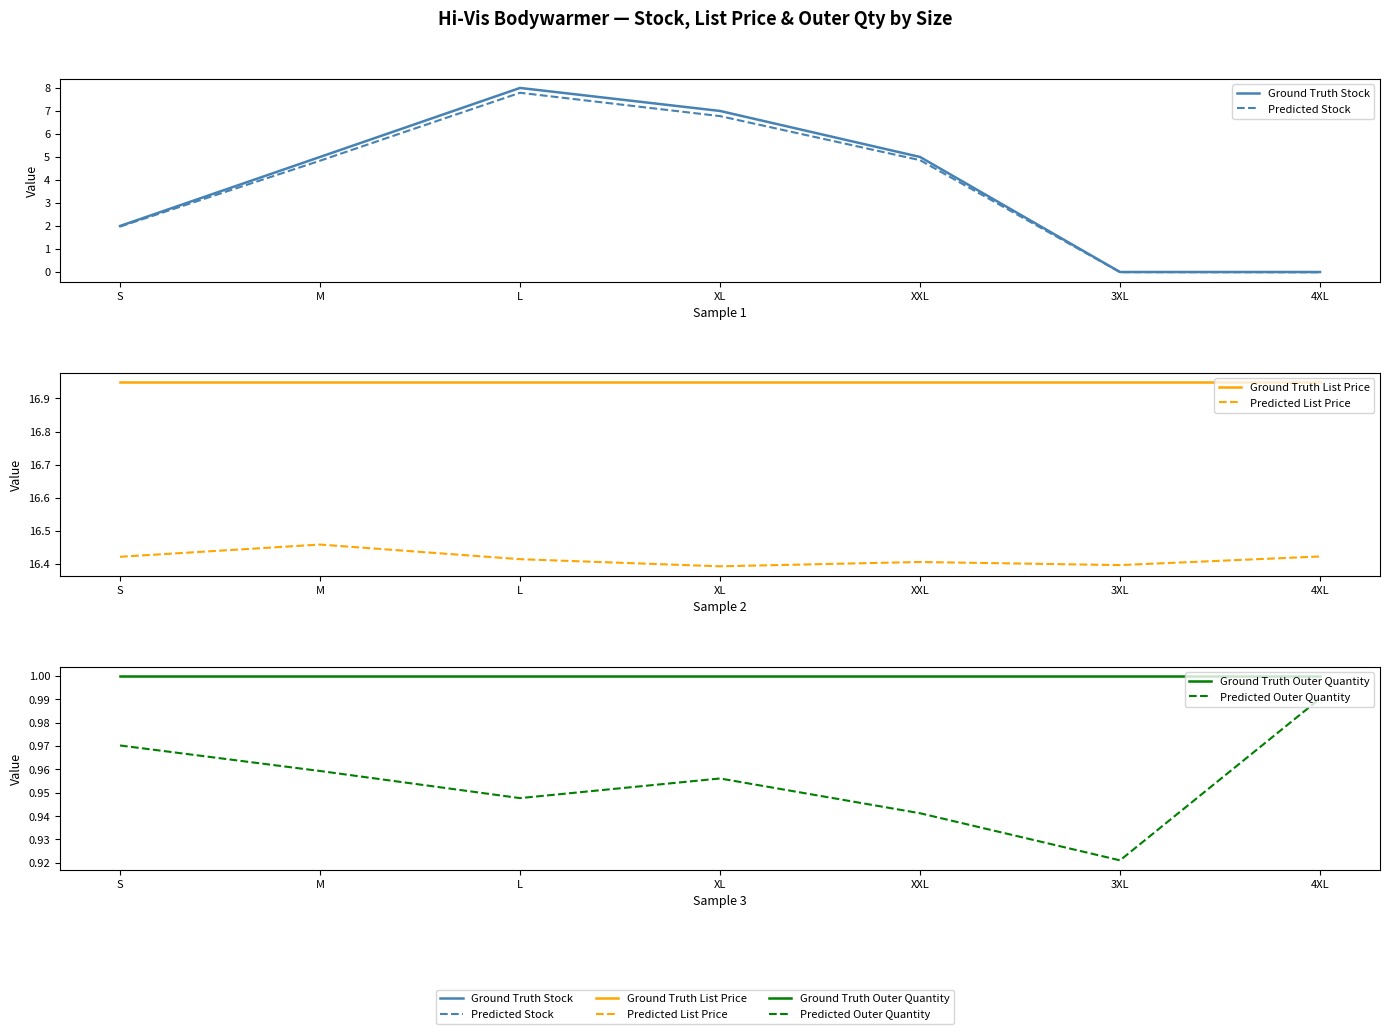

True or false: Ground Truth List Price has a value of 27.1 at XL.

False